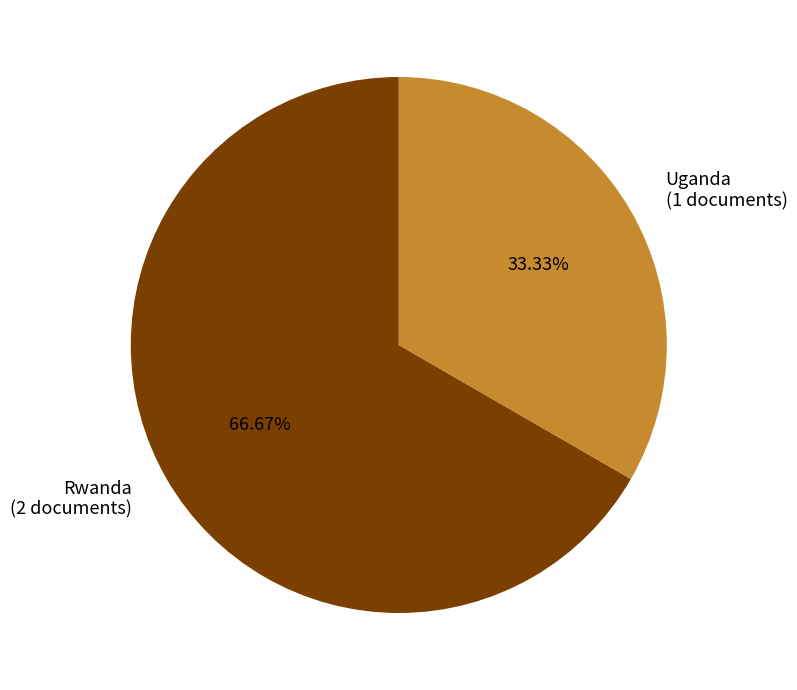

What percentage is the Uganda slice, to the nearest percent?

33%